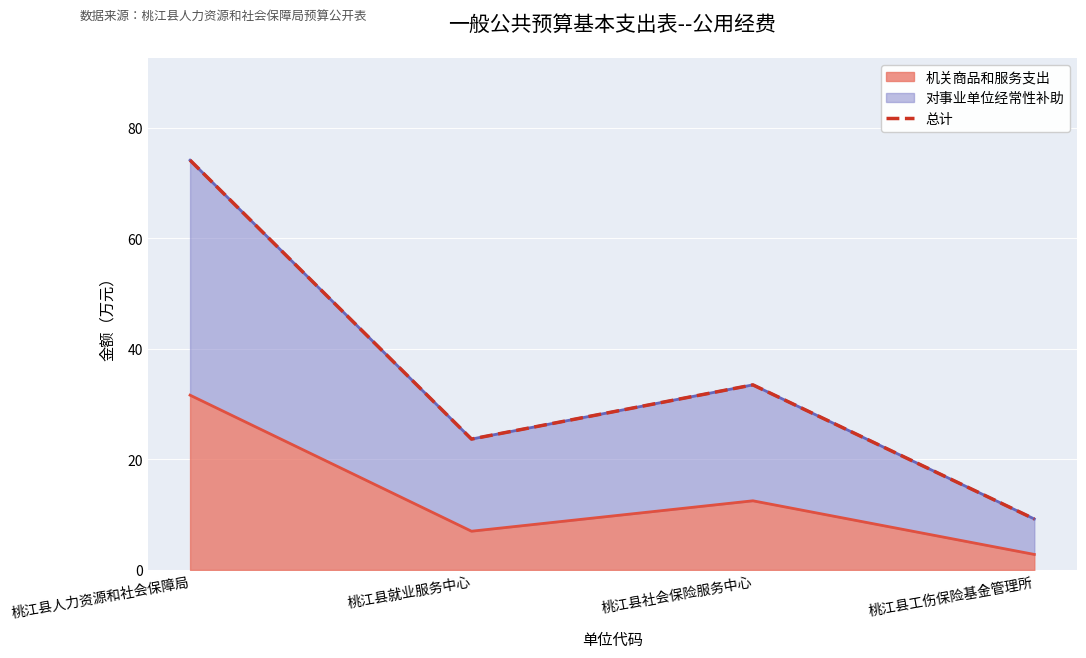

Is it true that the value at 桃江县就业服务中心 is 23.7?

True